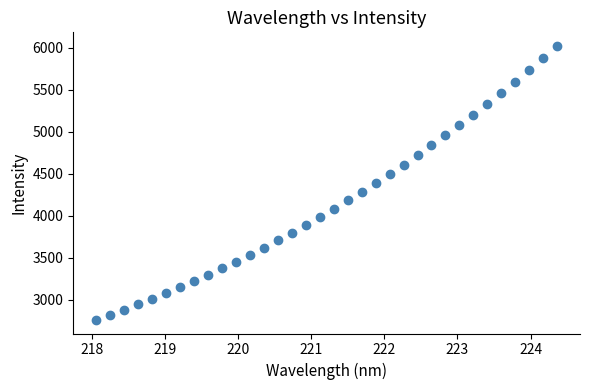

What is the range of X values (max minus min)?

6.3